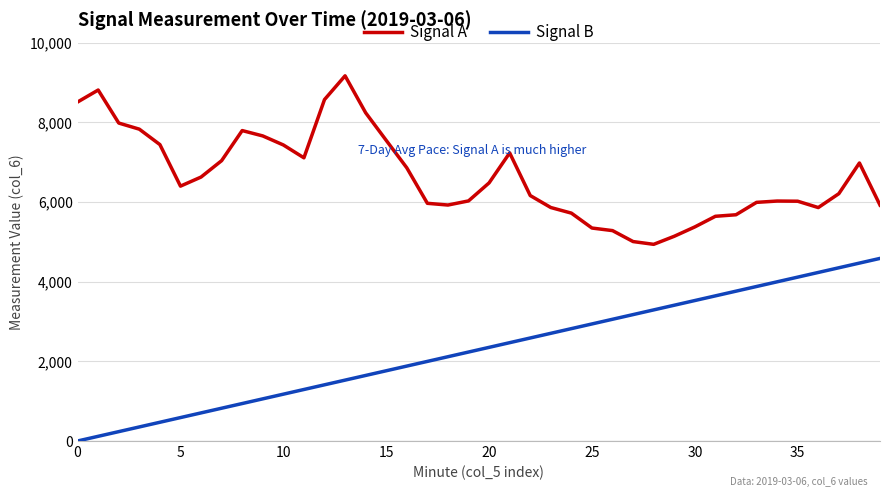

Does the chart display data point markers on the line(s)?

No